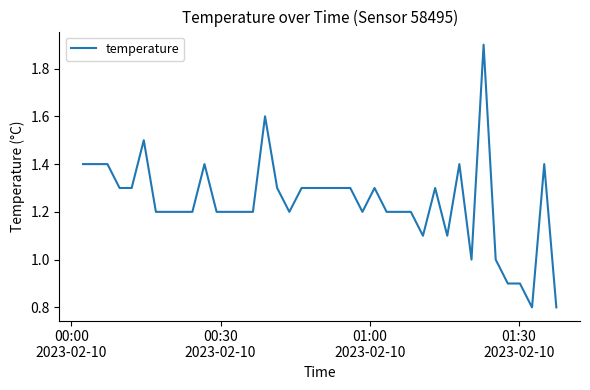

What is the smallest value displayed?

0.8